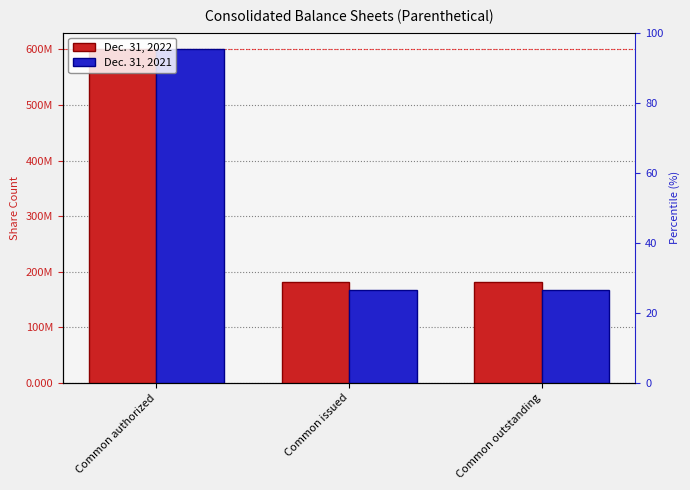

Reading left to right, what are all the values shown in this chart?

Dec. 31, 2022: 600000000	181320528	181320528
Dec. 31, 2021: 600000000	167493479	167493479